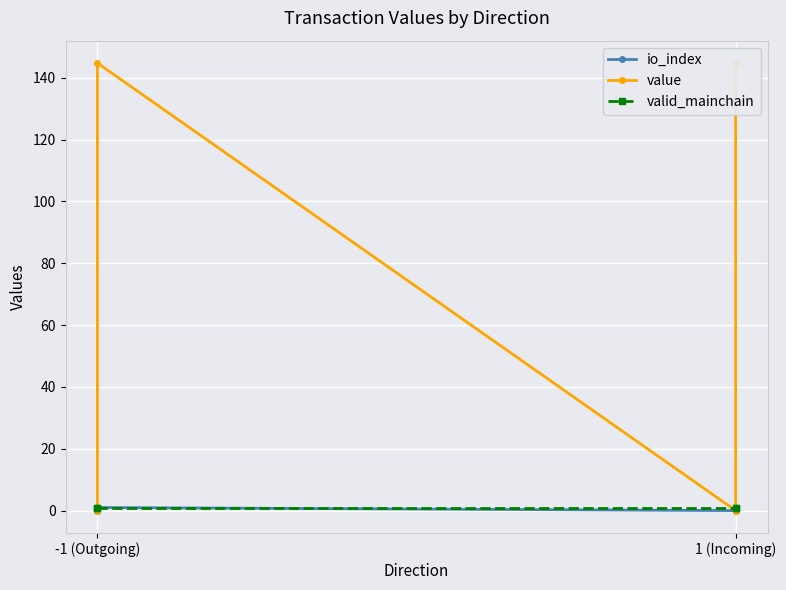

How many values in the value series are below 144?

2